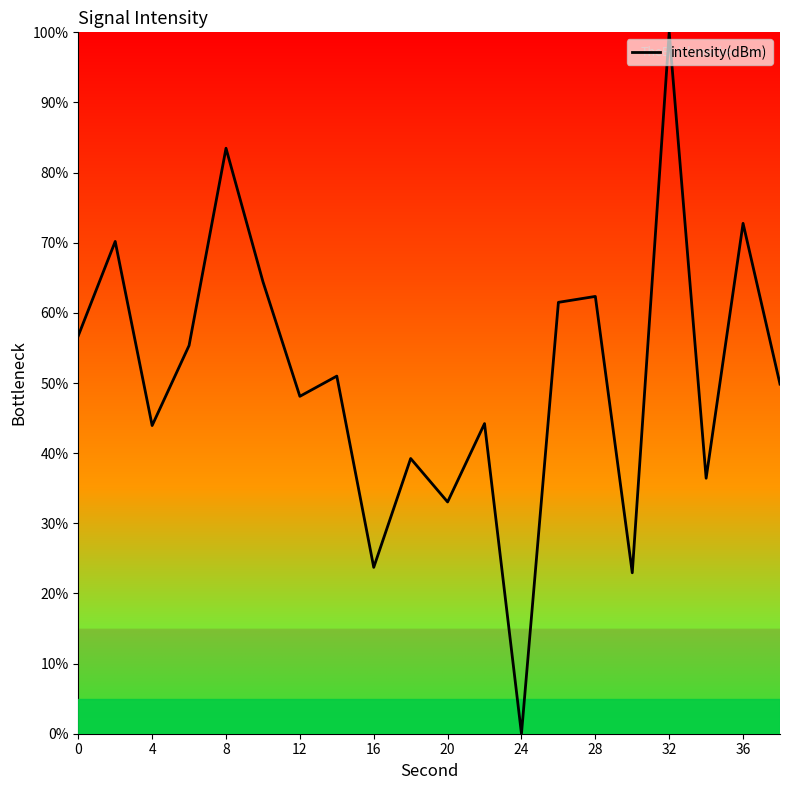

What is the difference between the maximum and minimum values?

100.0